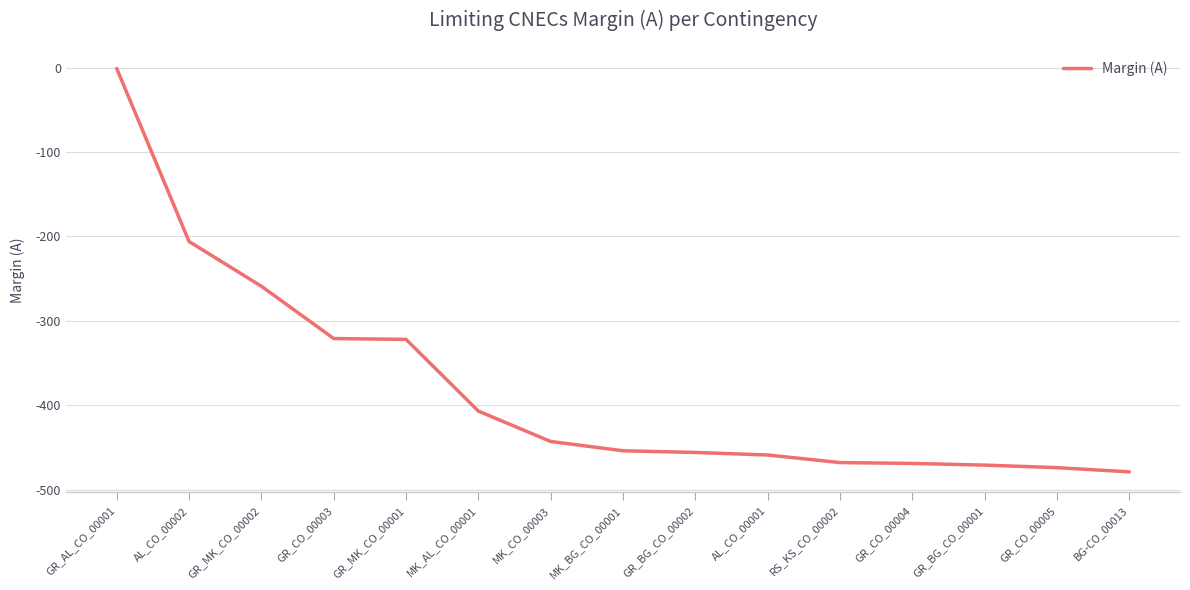

Where is the data nearest to the value -240?

GR_MK_CO_00002